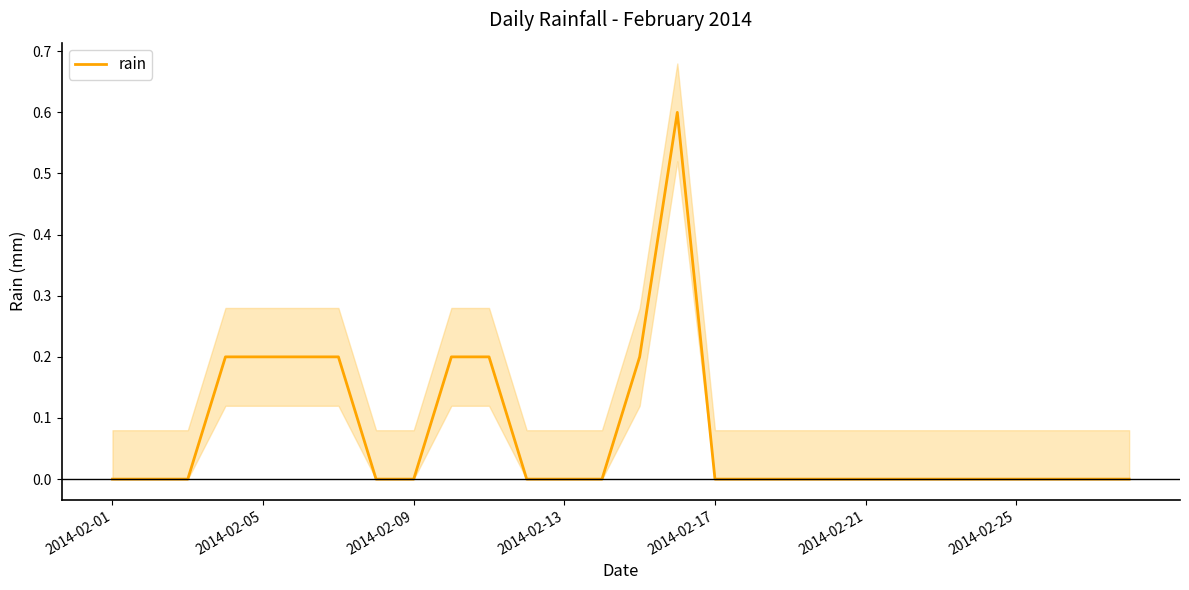

How many values exceed 0?

8